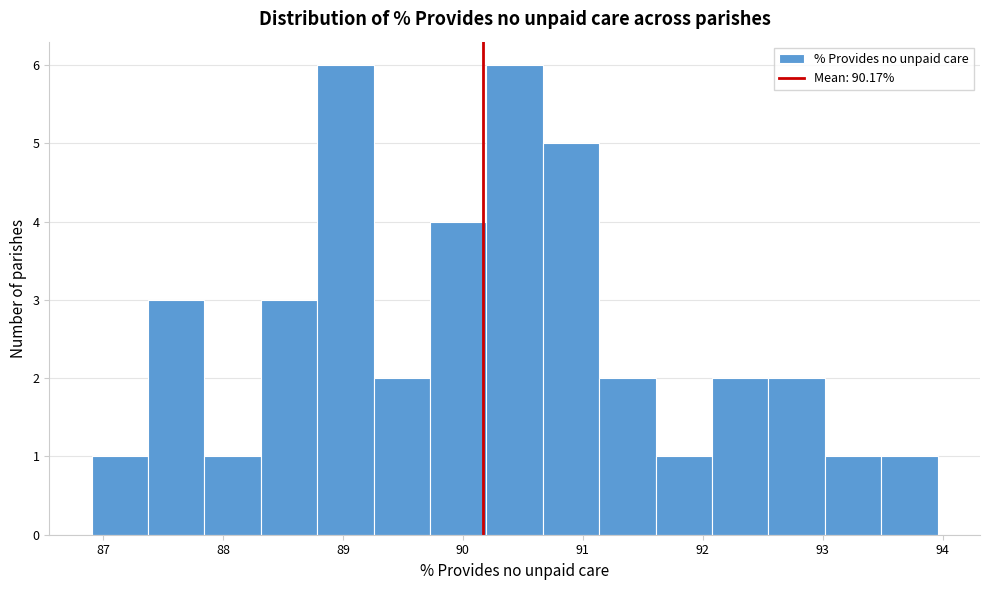

Reading left to right, transcribe this chart: for each bar, give the range it covers on the x-axis and its height. Neither the bar edges nor the heights are printed on the chart, so give them approximately, as read against the axes.

86.9 to 87.4: 1
87.4 to 87.8: 3
87.8 to 88.3: 1
88.3 to 88.8: 3
88.8 to 89.3: 6
89.3 to 89.7: 2
89.7 to 90.2: 4
90.2 to 90.7: 6
90.7 to 91.1: 5
91.1 to 91.6: 2
91.6 to 92.1: 1
92.1 to 92.5: 2
92.5 to 93.0: 2
93.0 to 93.5: 1
93.5 to 94.0: 1